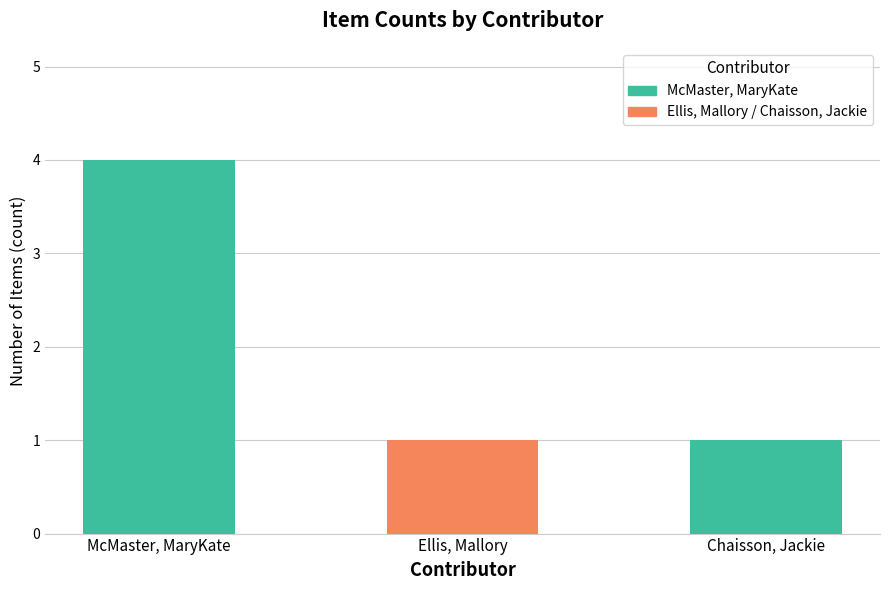

Which has a higher value, Ellis, Mallory or Chaisson, Jackie?

Ellis, Mallory